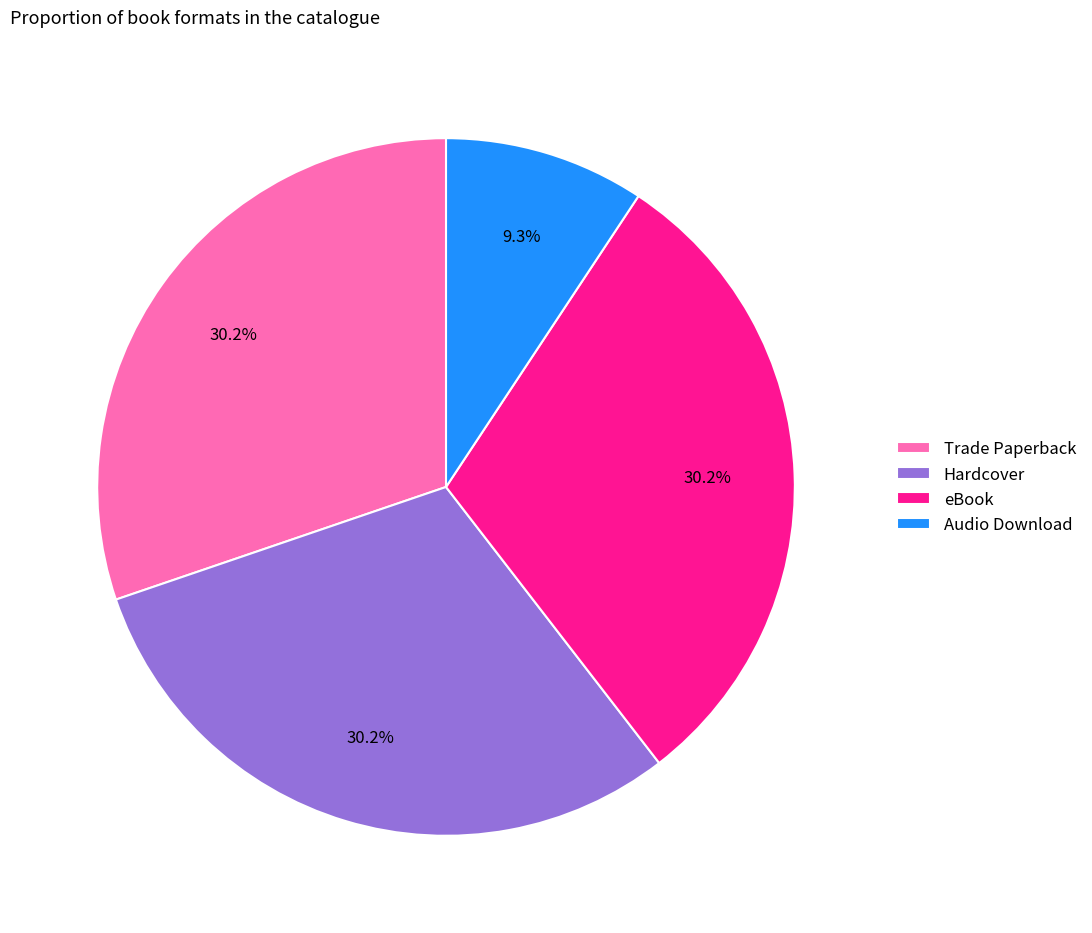

Count the number of slices in the pie.

4